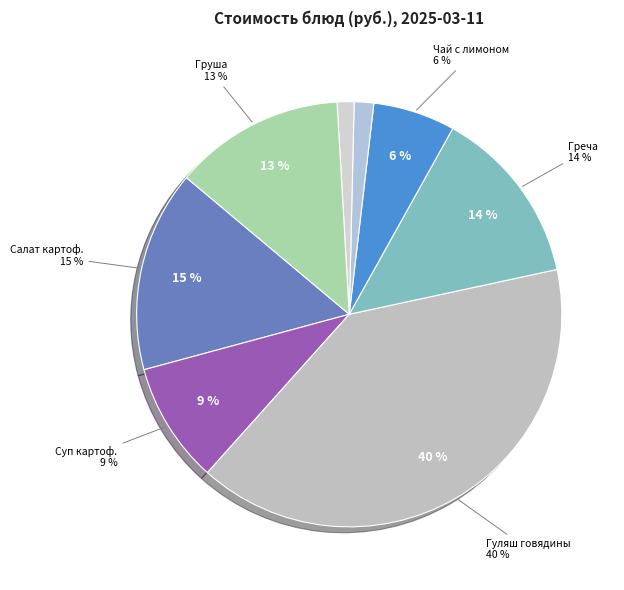

To the nearest percent, what is the combined percentage of Салат картофельный с зел.горошком and каравай Дарницкий?

17%